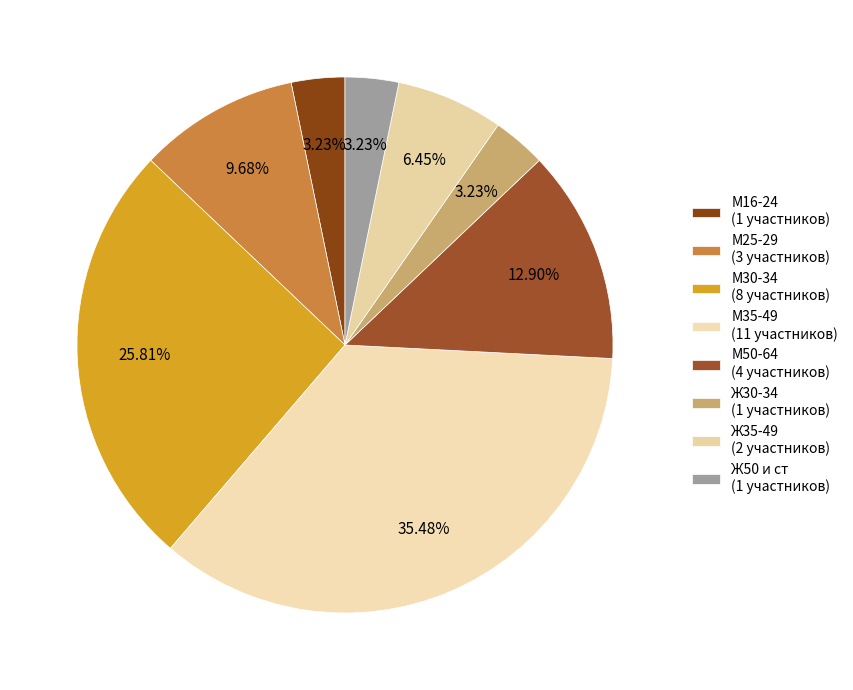

How many slices are in this pie chart?

8